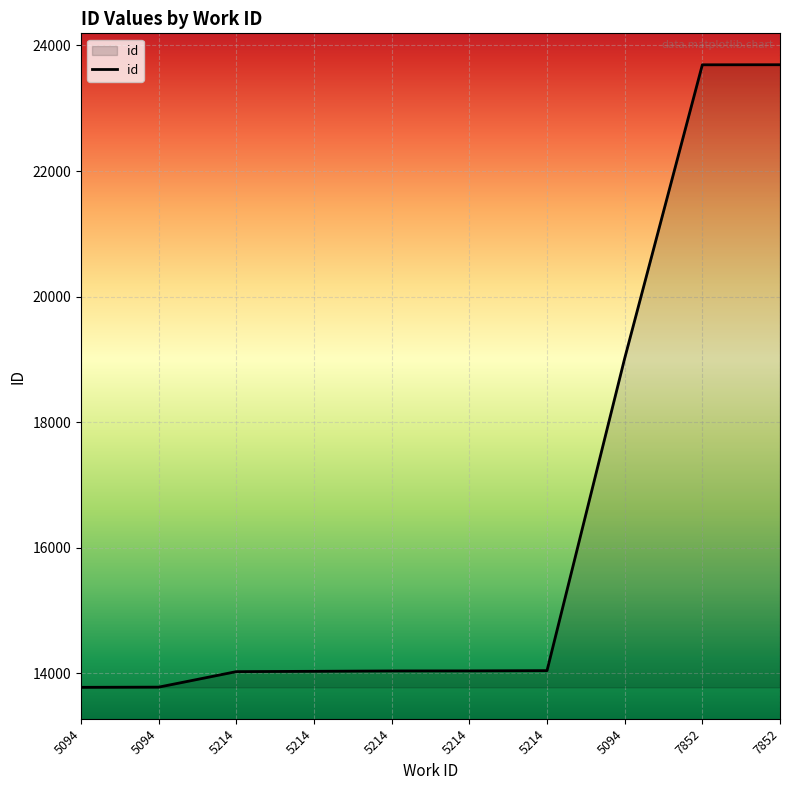

The chart shows a value of 9544 at 5094. True or false?

False